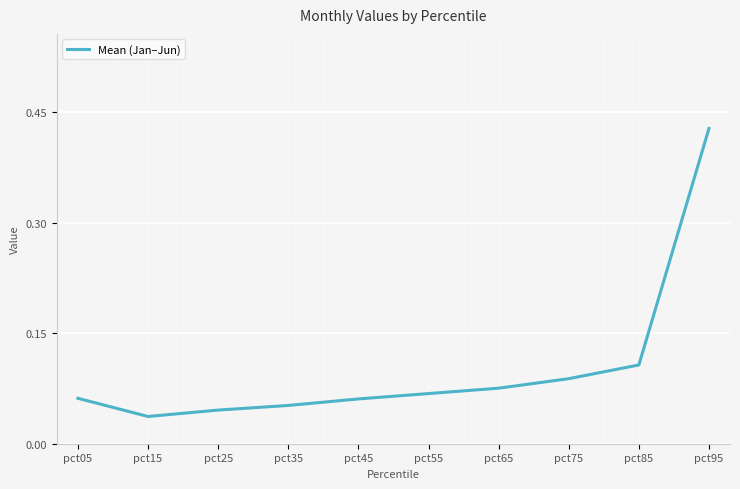

Between pct15 and pct85, which is larger?

pct85